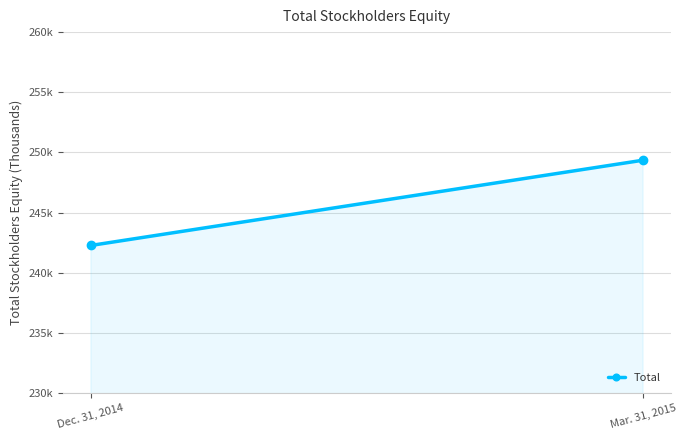

What is the ratio of the value at Mar. 31, 2015 to the value at Dec. 31, 2014?

1.0